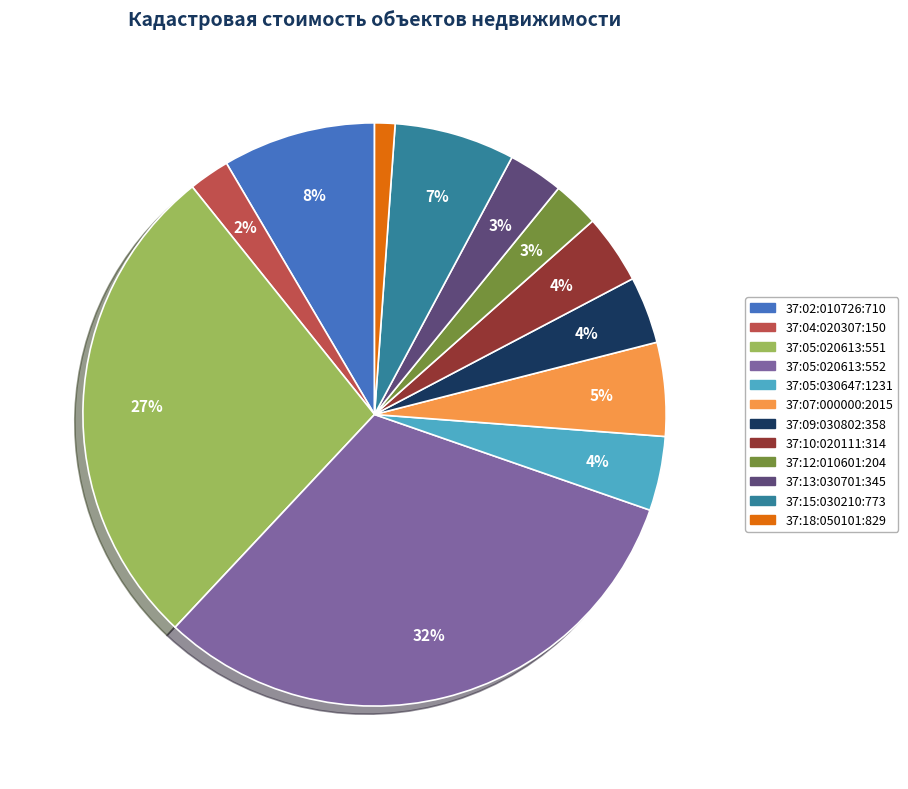

True or false: 37:05:020613:551 accounts for 18% of the total.

False